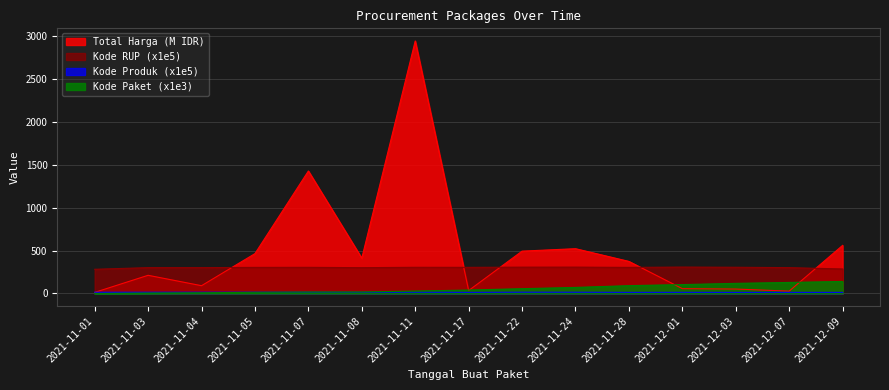

What is the label of the 3rd point from the right?

2021-12-03